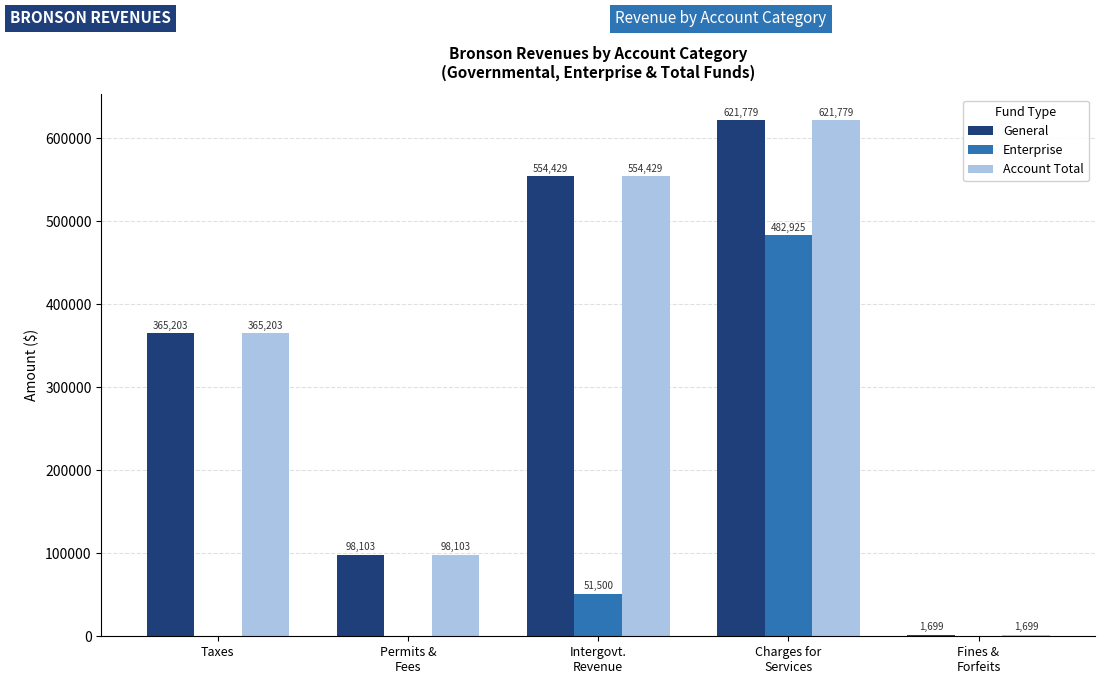

How many positive values does the Enterprise series have?

2